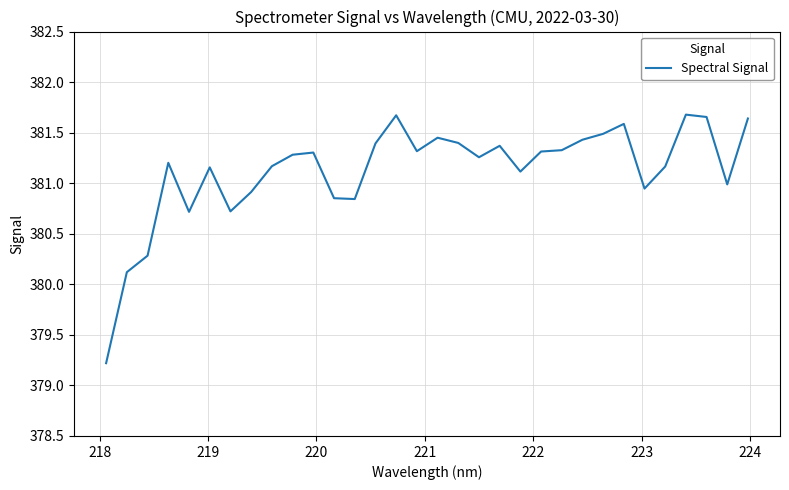

Count the number of data series in this chart.

1